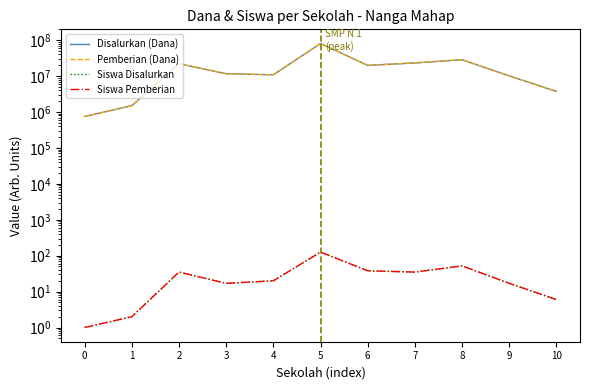

Which series has the largest range (max minus min)?

Disalurkan (Dana)